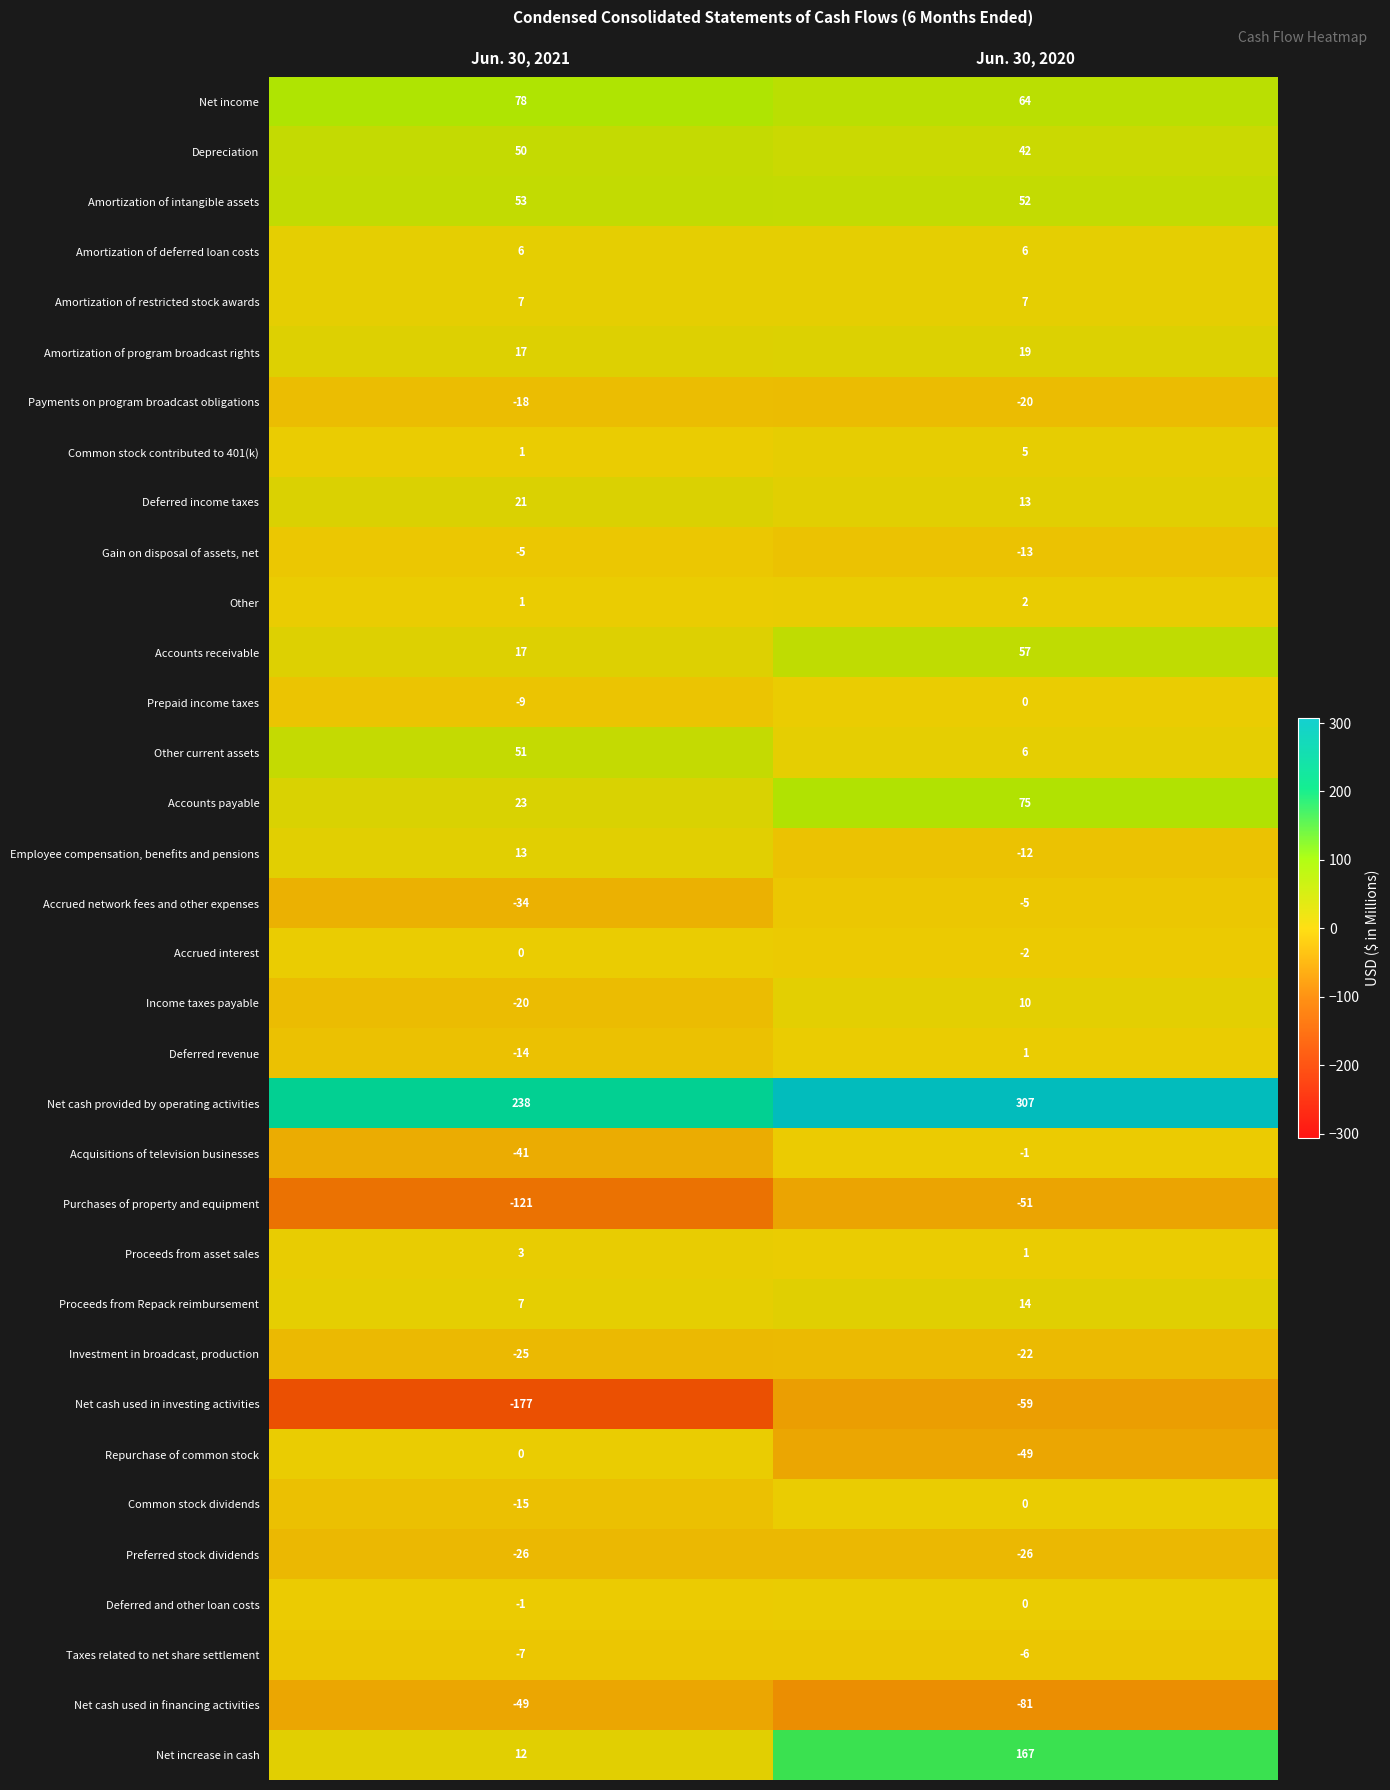

Read the Net cash used in investing activities value at Jun. 30, 2020.

-59